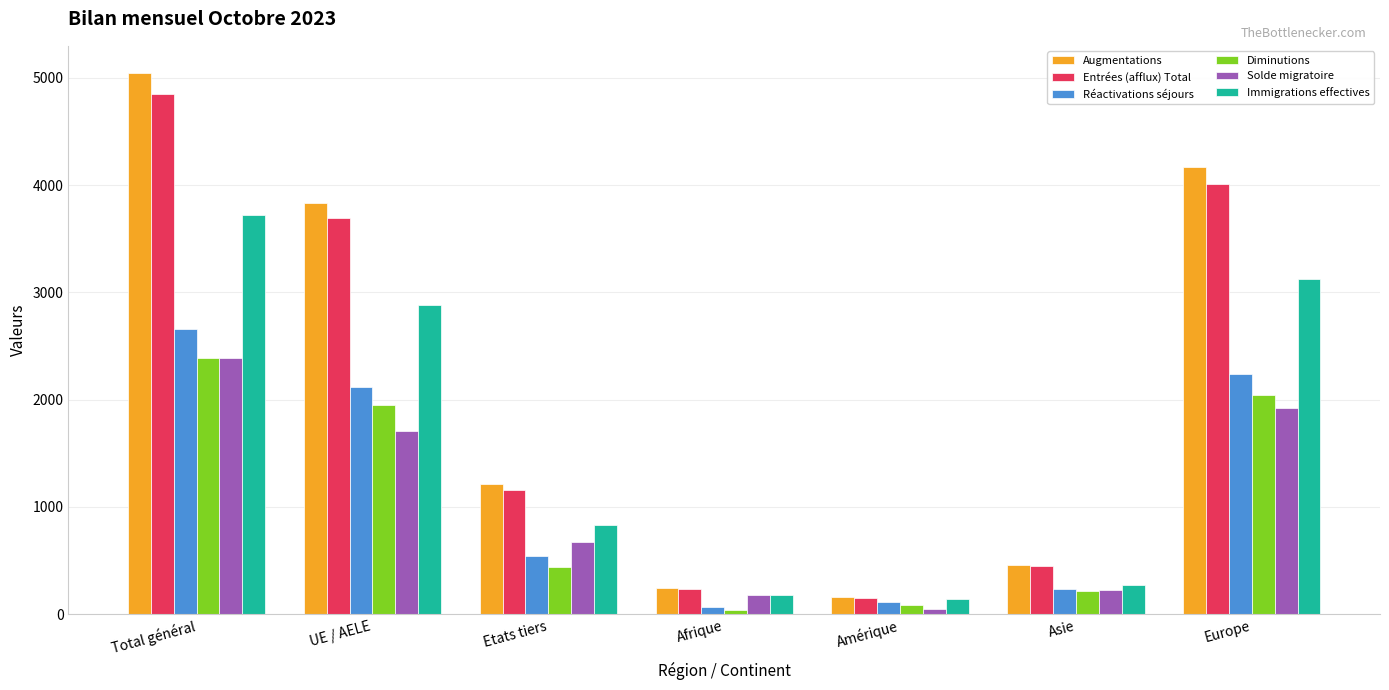

What position from the left is Amérique?

5